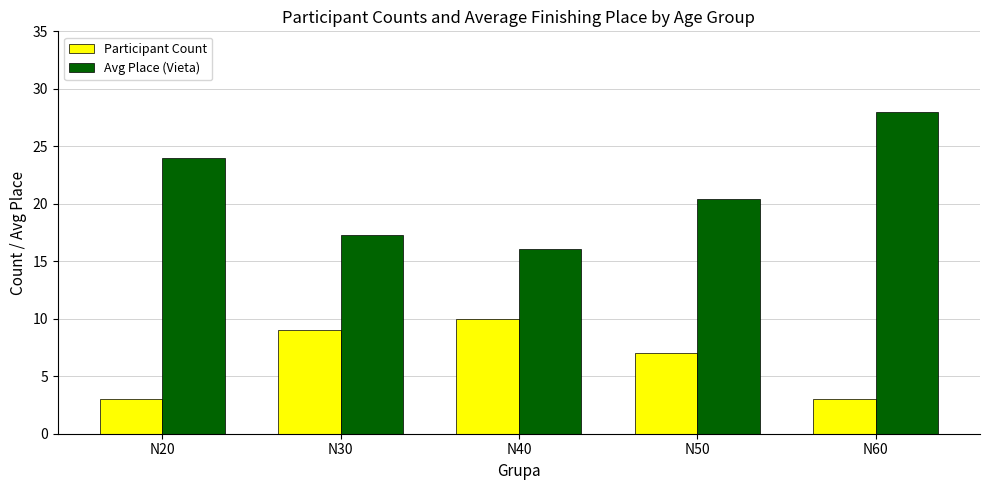

At which label is Avg Place (Vieta) closest to 22?

N50